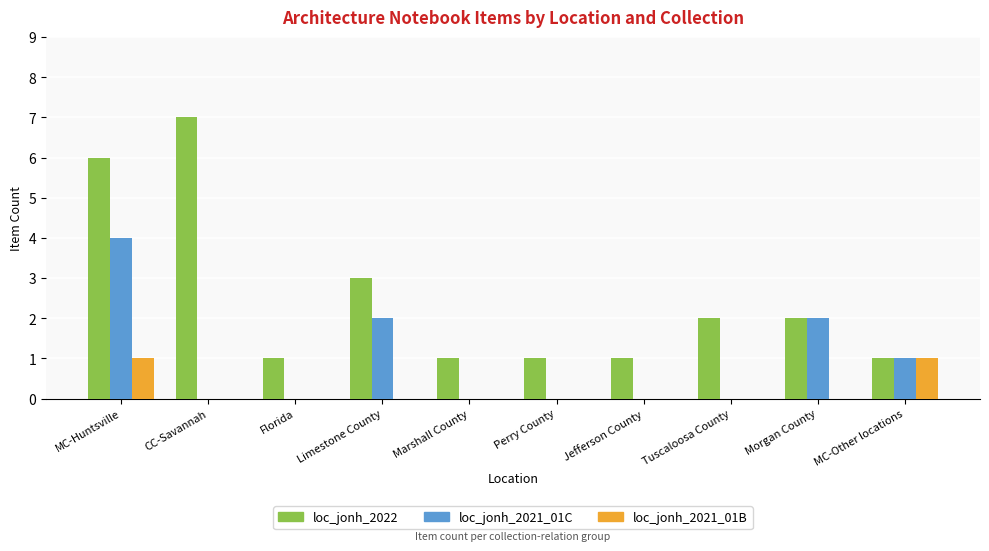

Which series has the largest range (max minus min)?

loc_jonh_2022